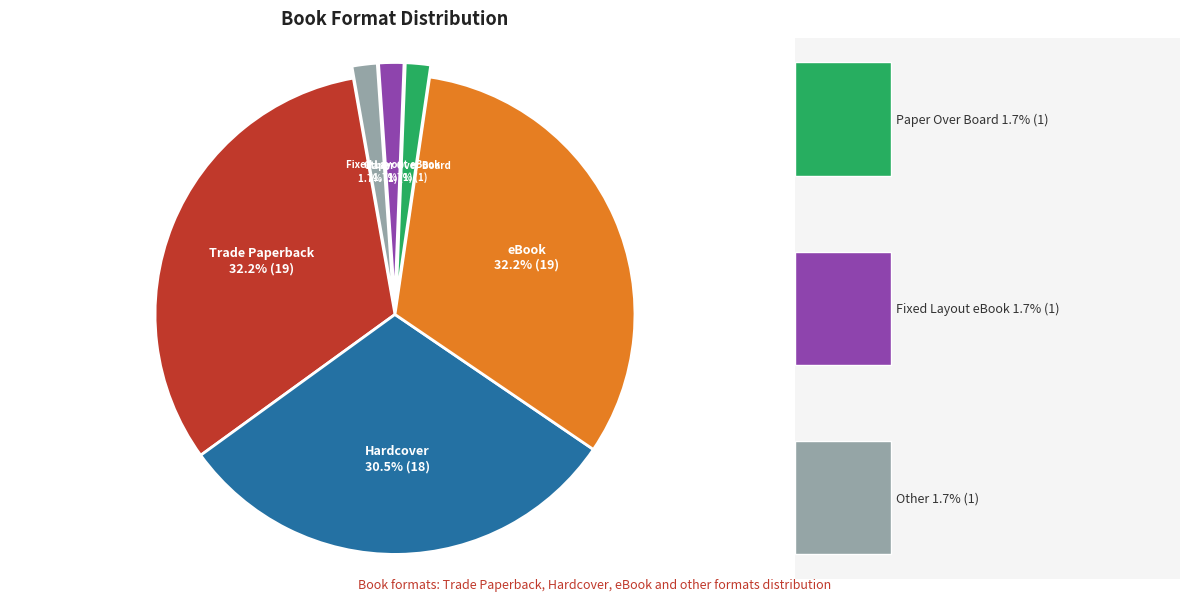

To the nearest percent, what is the difference between the largest and smallest slice percentages?

31%